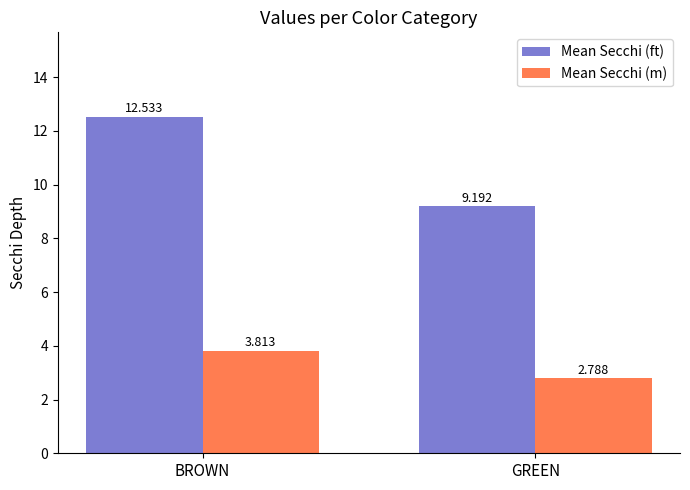

What value does the Mean Secchi (m) series have at GREEN?

2.8